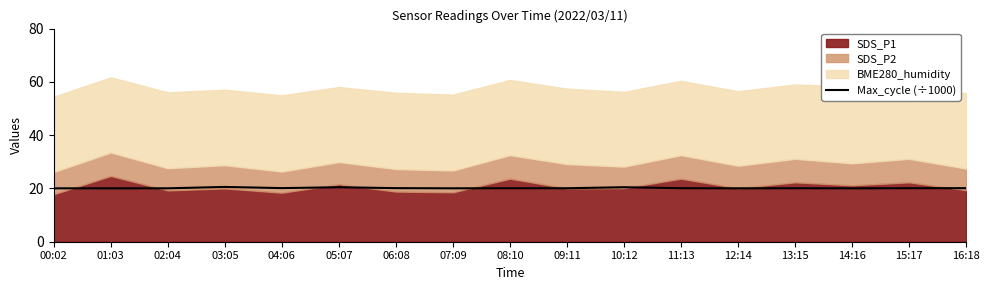

True or false: there are more than 1 points higher than both neighbors.

True